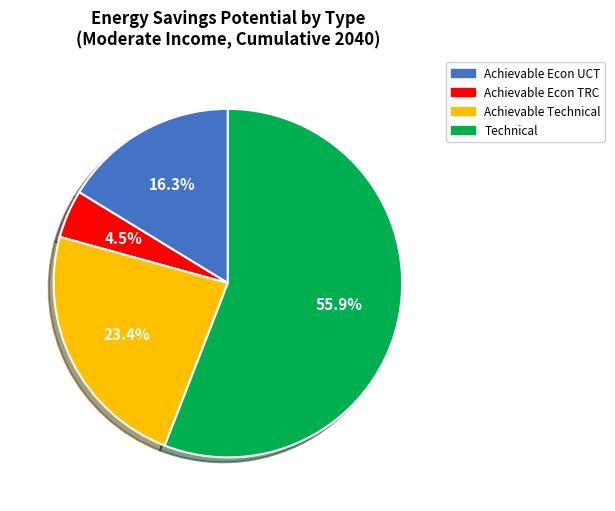

To the nearest percent, what is the average slice percentage?

25%